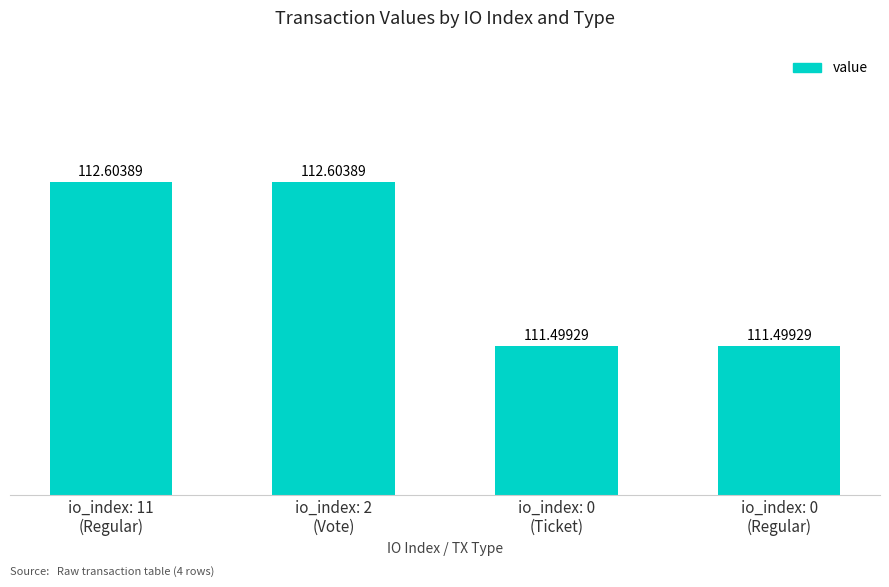

How many distinct data groups are displayed?

1